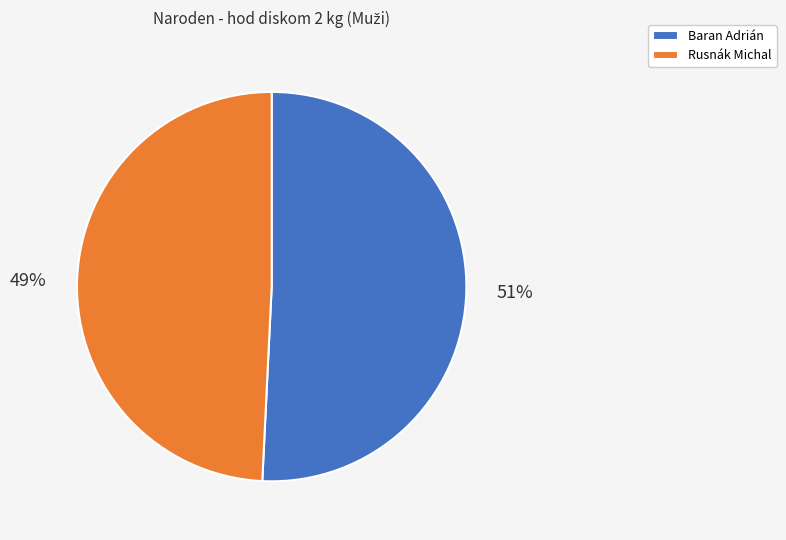

How many segments does this pie chart have?

2